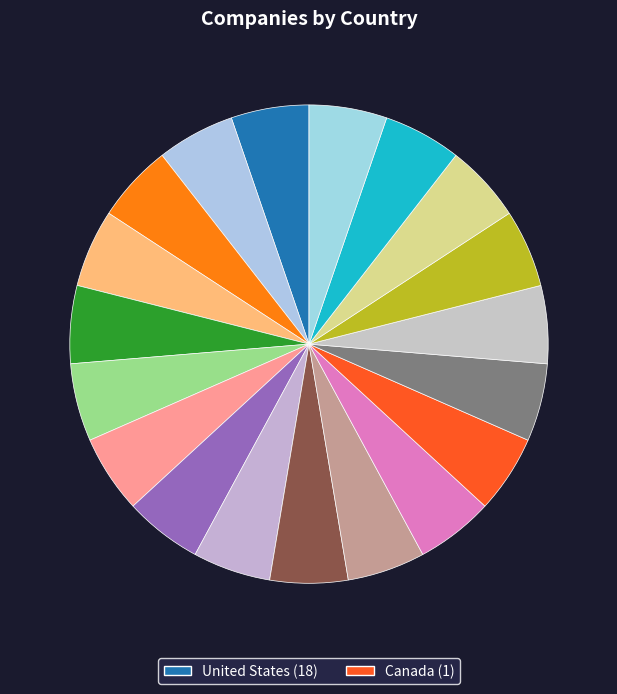

How many slices are in this pie chart?

19